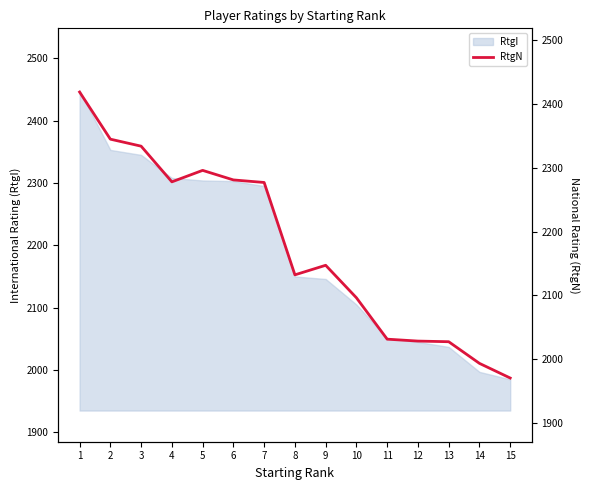

Which category has the highest value across all series?

1